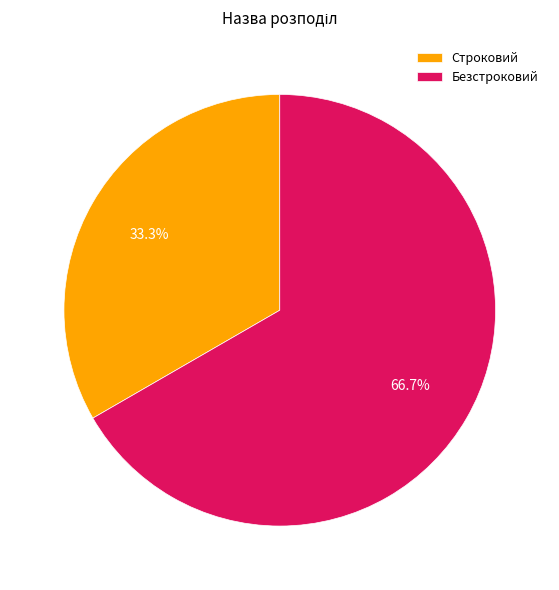

Is it true that Безстроковий is 75% of the pie?

False